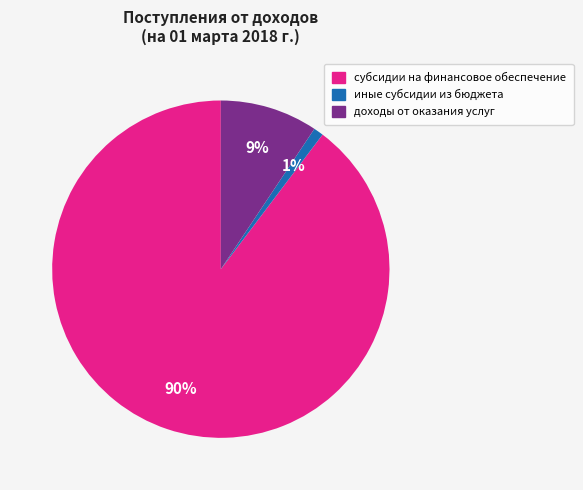

Which slice represents more than half of the pie?

субсидии на финансовое обеспечение